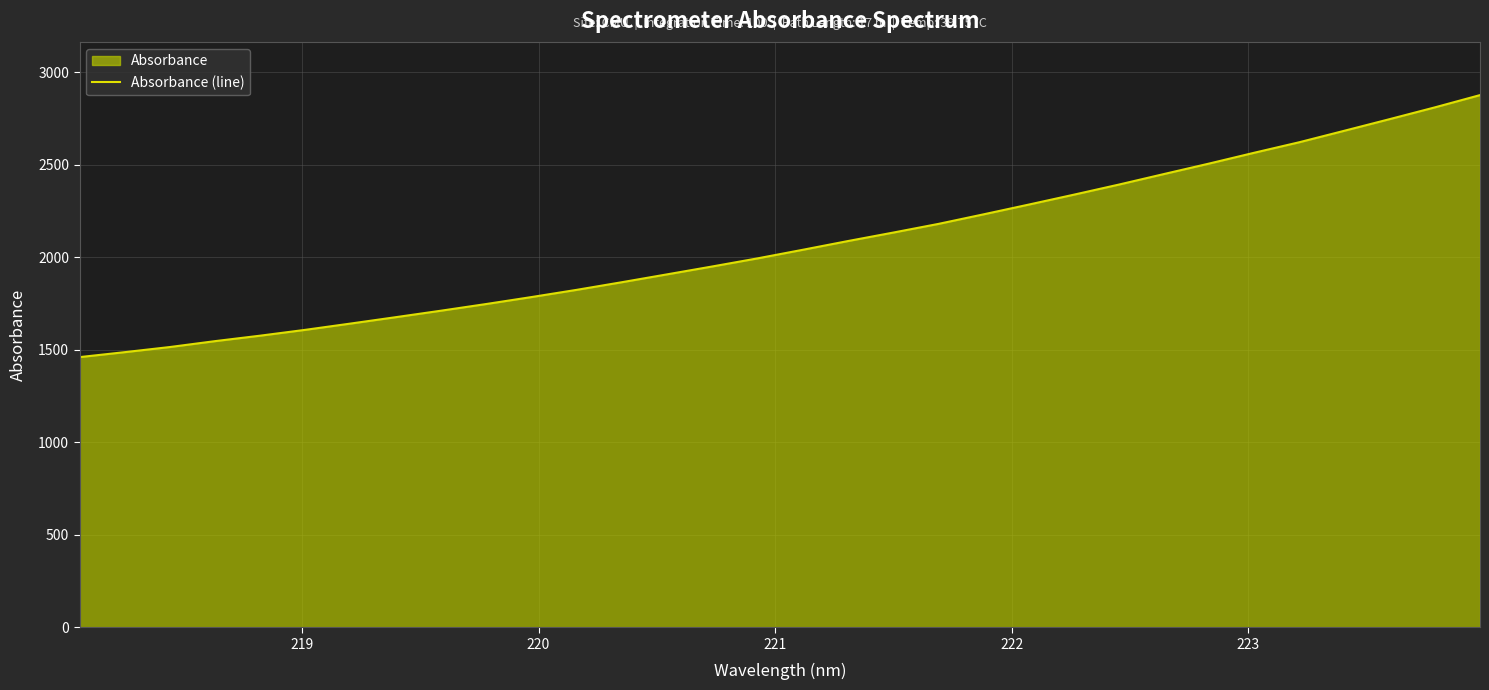

What is the minimum value shown in the chart?

1460.5